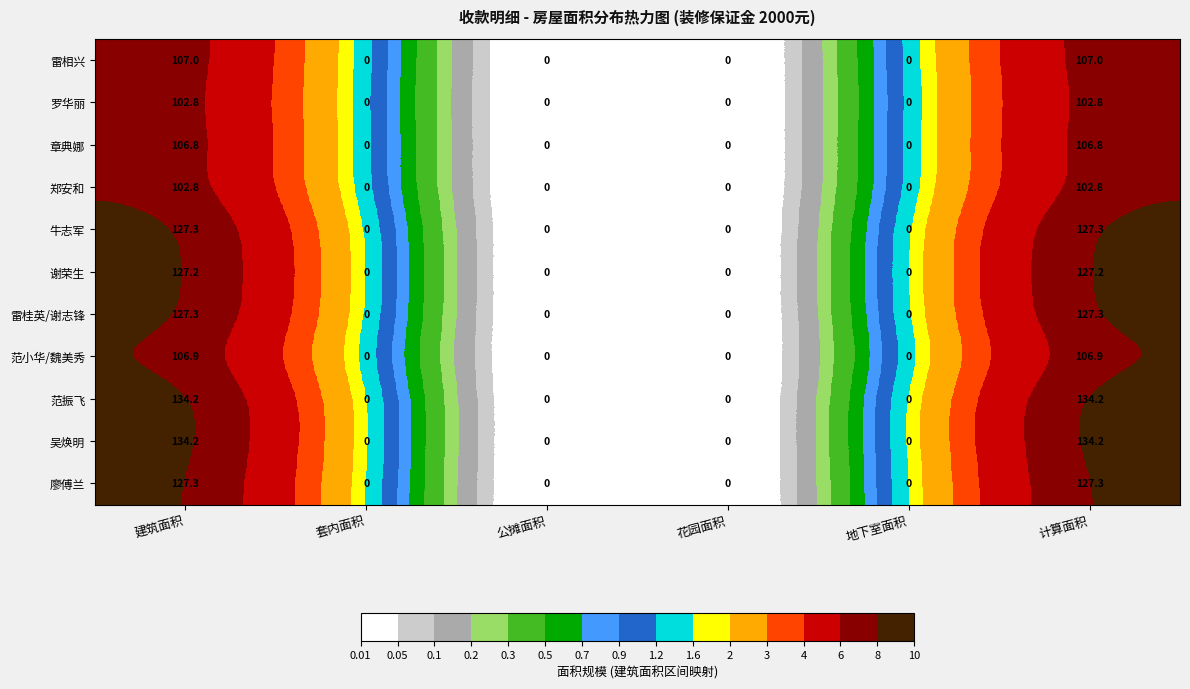

What is the sum of all 吴焕明 values?

268.4